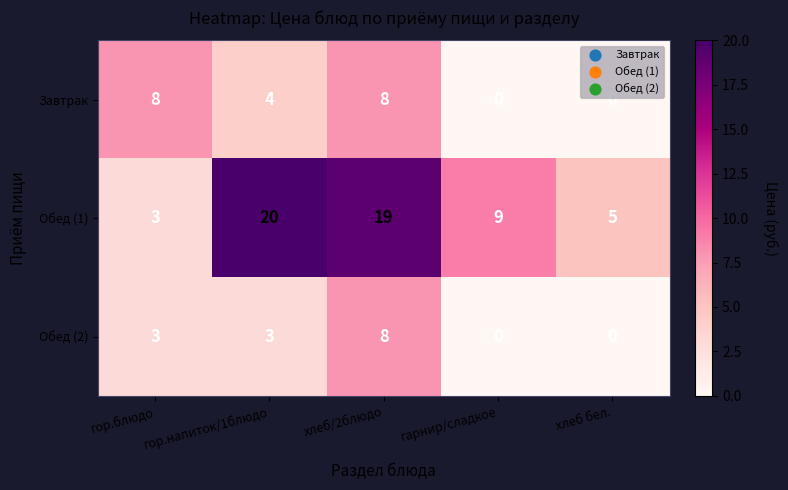

Count the number of categories in the chart.

5